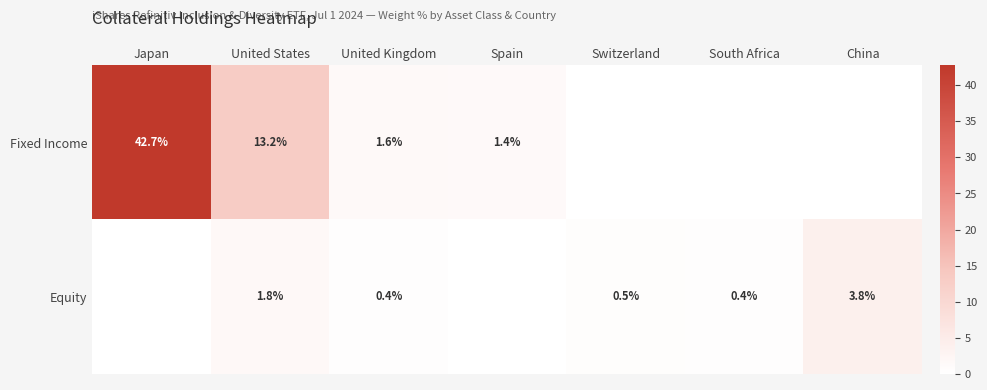

Rank the series at United Kingdom from highest to lowest value.

Fixed Income, Equity